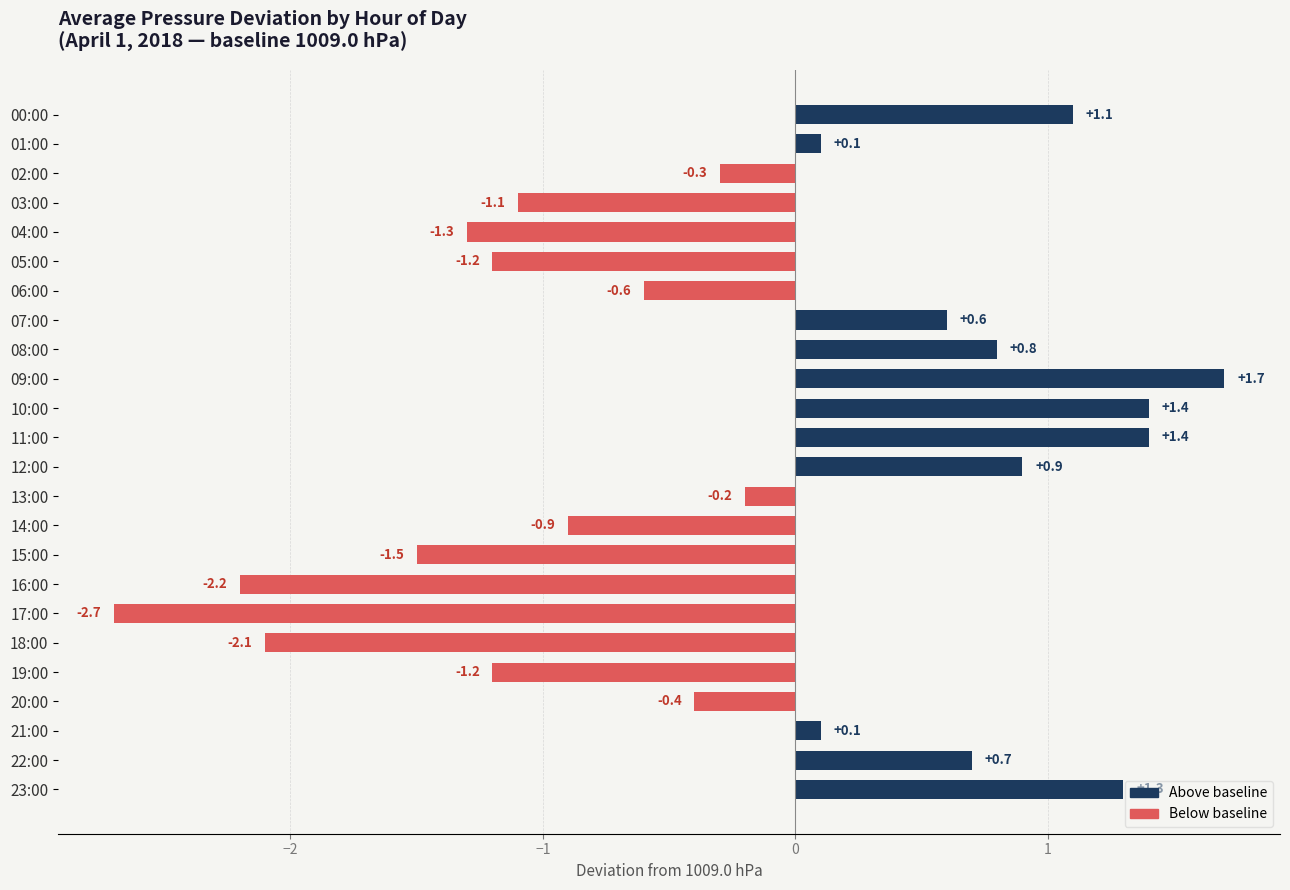

True or false: the data shows 0.6 at 07:00.

True